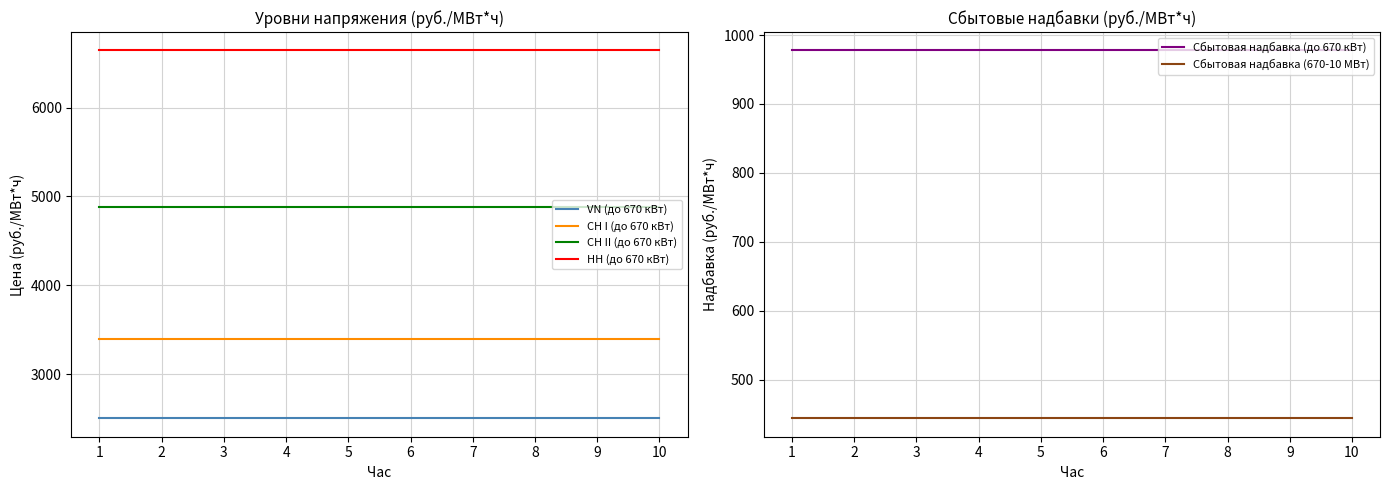

At which category is the sum across all series the highest?

1